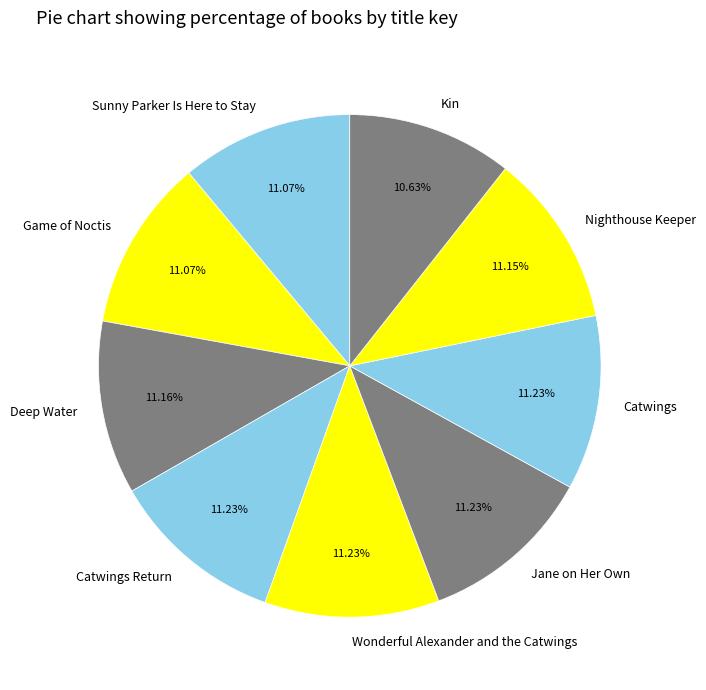

What percentage is NOT represented by Wonderful Alexander and the Catwings?

88.8%